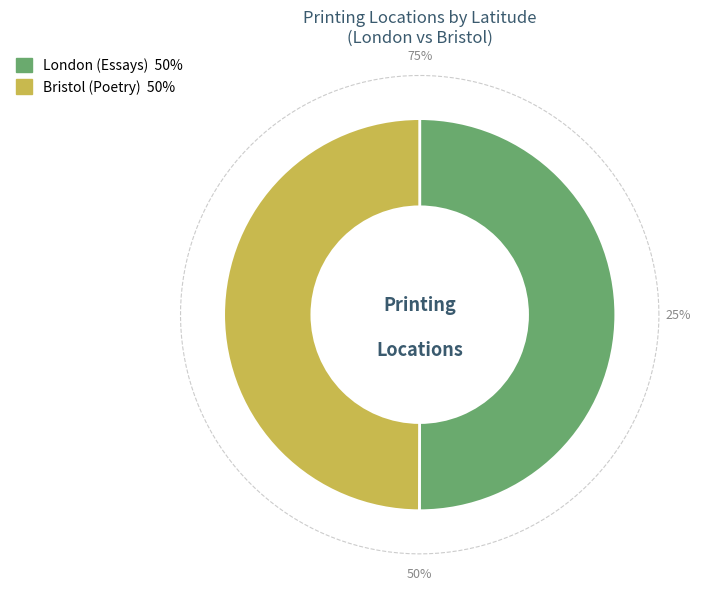

The 6605 slice represents 35% of the pie. True or false?

False